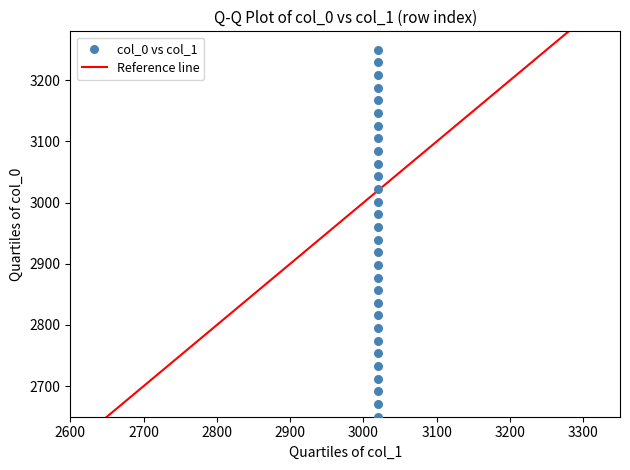

List the coordinates of all points as (Y, X) pairs, reading left to right.

(2650.0, 3020.0)  (2670.7, 3020.0)  (2691.4, 3020.0)  (2712.1, 3020.0)  (2732.8, 3020.0)  (2753.4, 3020.0)  (2774.1, 3020.0)  (2794.8, 3020.0)  (2815.5, 3020.0)  (2836.2, 3020.0)  (2856.9, 3020.0)  (2877.6, 3020.0)  (2898.3, 3020.0)  (2919.0, 3020.0)  (2939.7, 3020.0)  (2960.3, 3020.0)  (2981.0, 3020.0)  (3001.7, 3020.0)  (3022.4, 3020.0)  (3043.1, 3020.0)  (3063.8, 3020.0)  (3084.5, 3020.0)  (3105.2, 3020.0)  (3125.9, 3020.0)  (3146.6, 3020.0)  (3167.2, 3020.0)  (3187.9, 3020.0)  (3208.6, 3020.0)  (3229.3, 3020.0)  (3250.0, 3020.0)